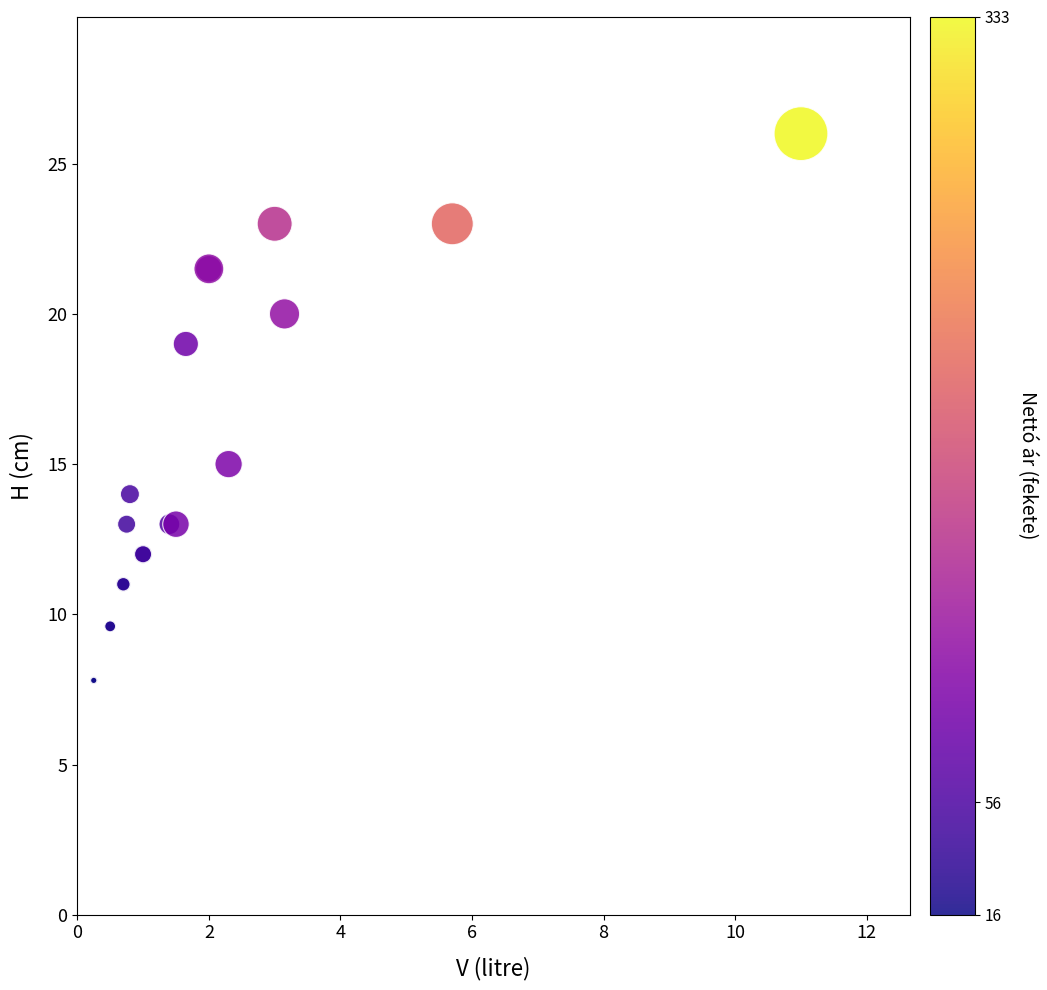

What Y value in the scatter plot is closest to 16?

15.0